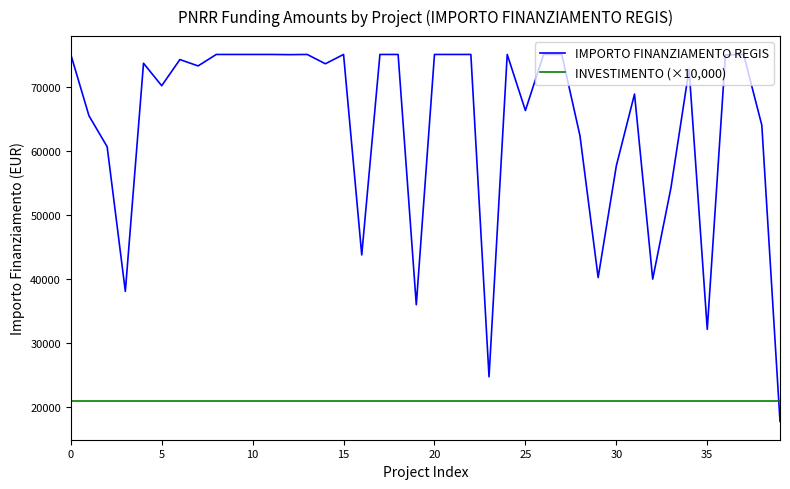

Which series has the largest total across all categories?

IMPORTO FINANZIAMENTO REGIS